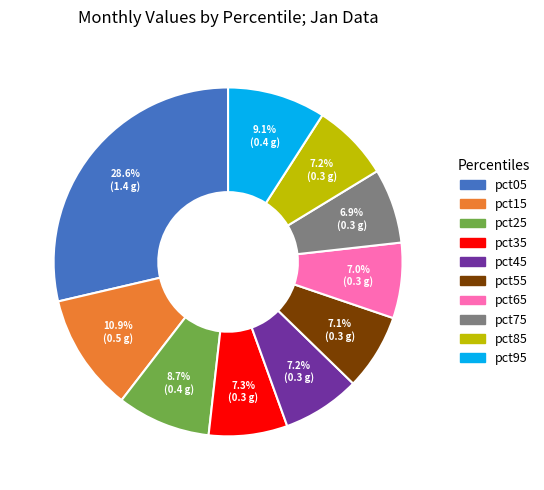

The pct65 slice represents 12% of the pie. True or false?

False